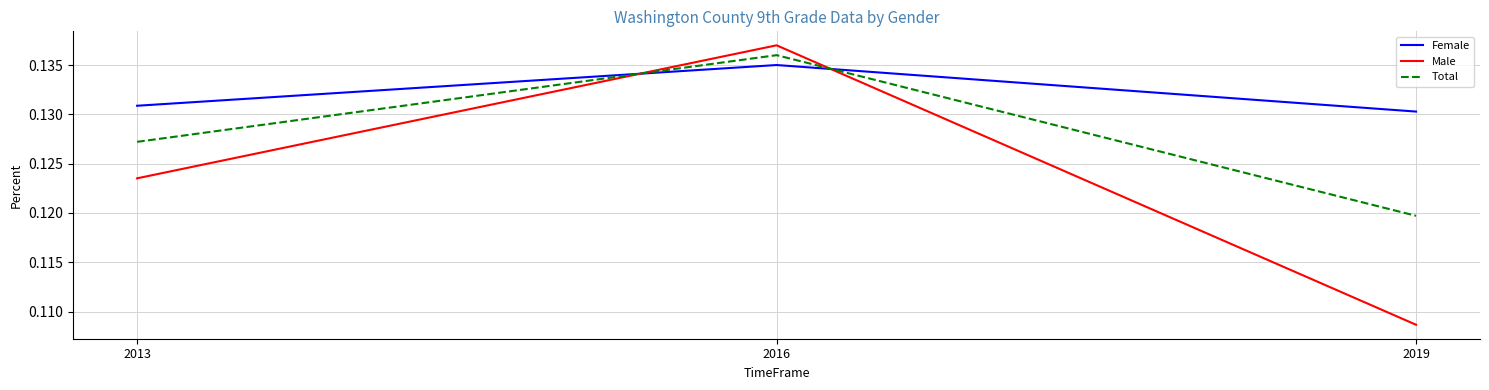

True or false: Male has a value of 0.0 at 2013.

False